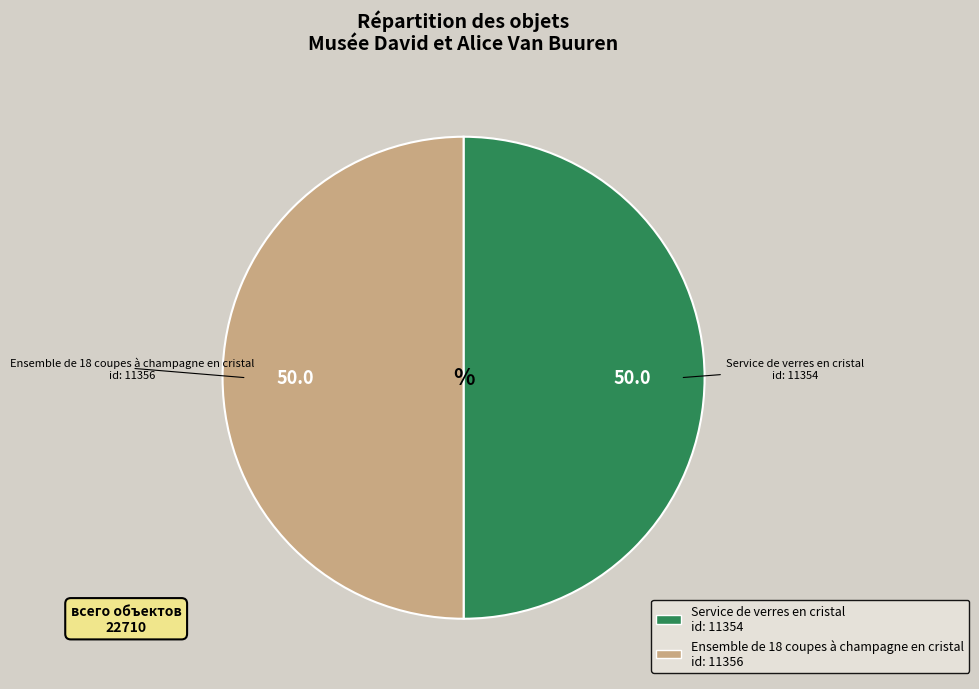

Count the number of slices in the pie.

2